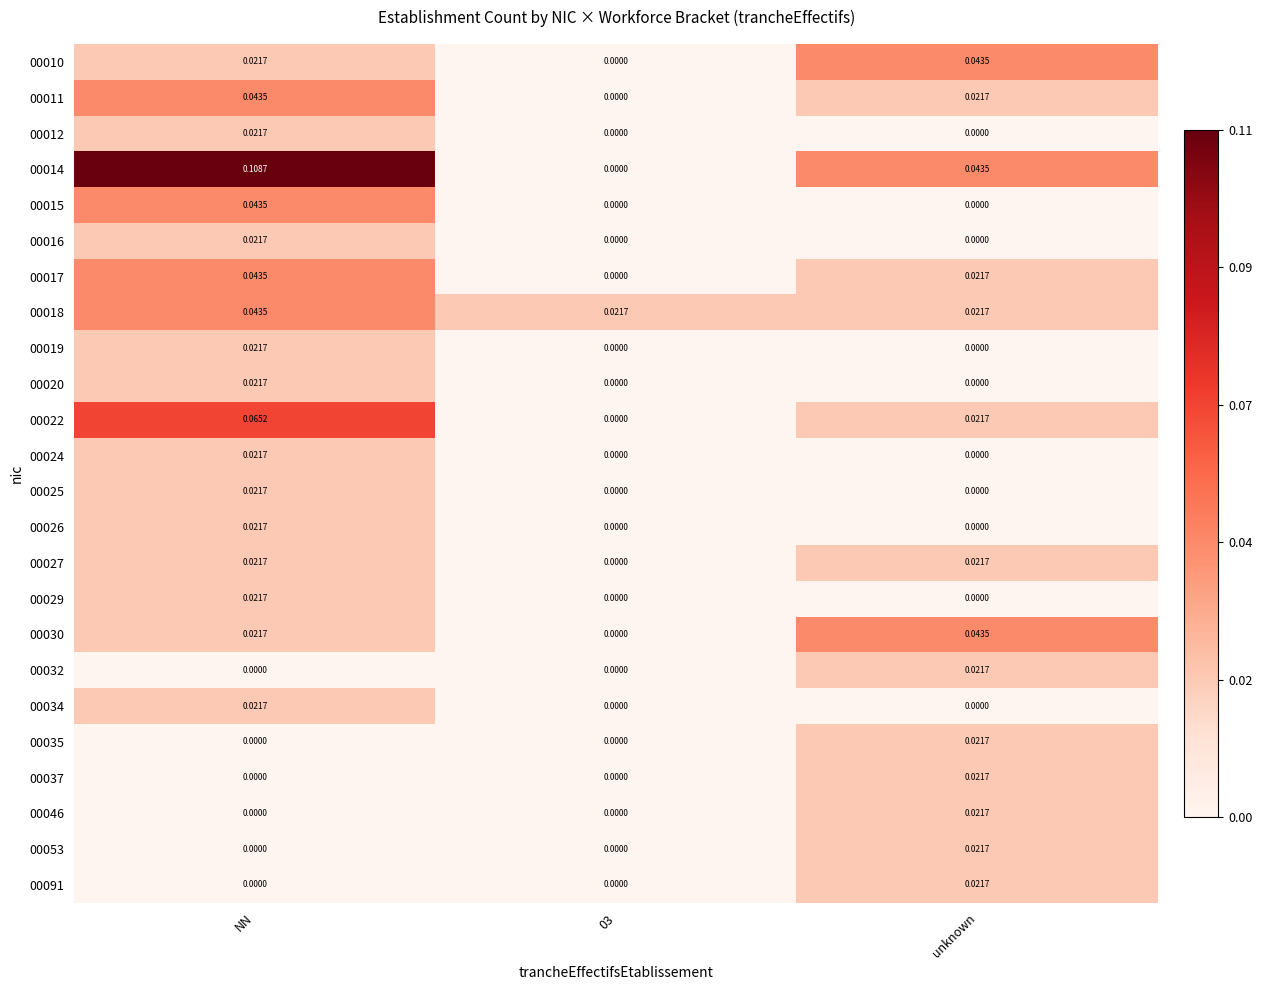

Is the value of 00020 at 03 greater than the value of 00015 at NN?

No